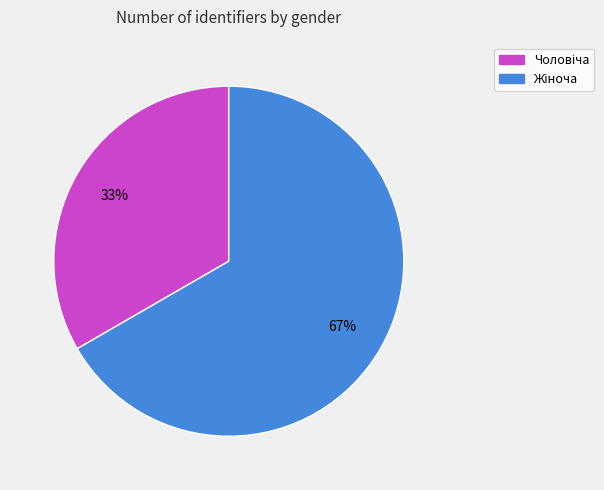

How many segments does this pie chart have?

2